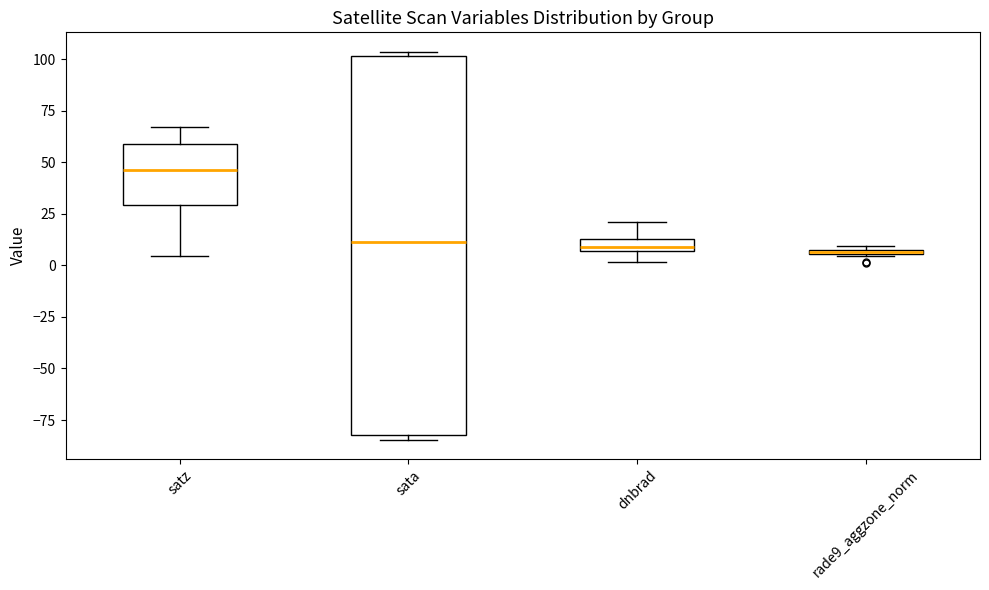

Where does the median line of the box for dnbrad sit on the y-axis? The values are not printed on the chart, so give them approximately, as read against the axis.

10